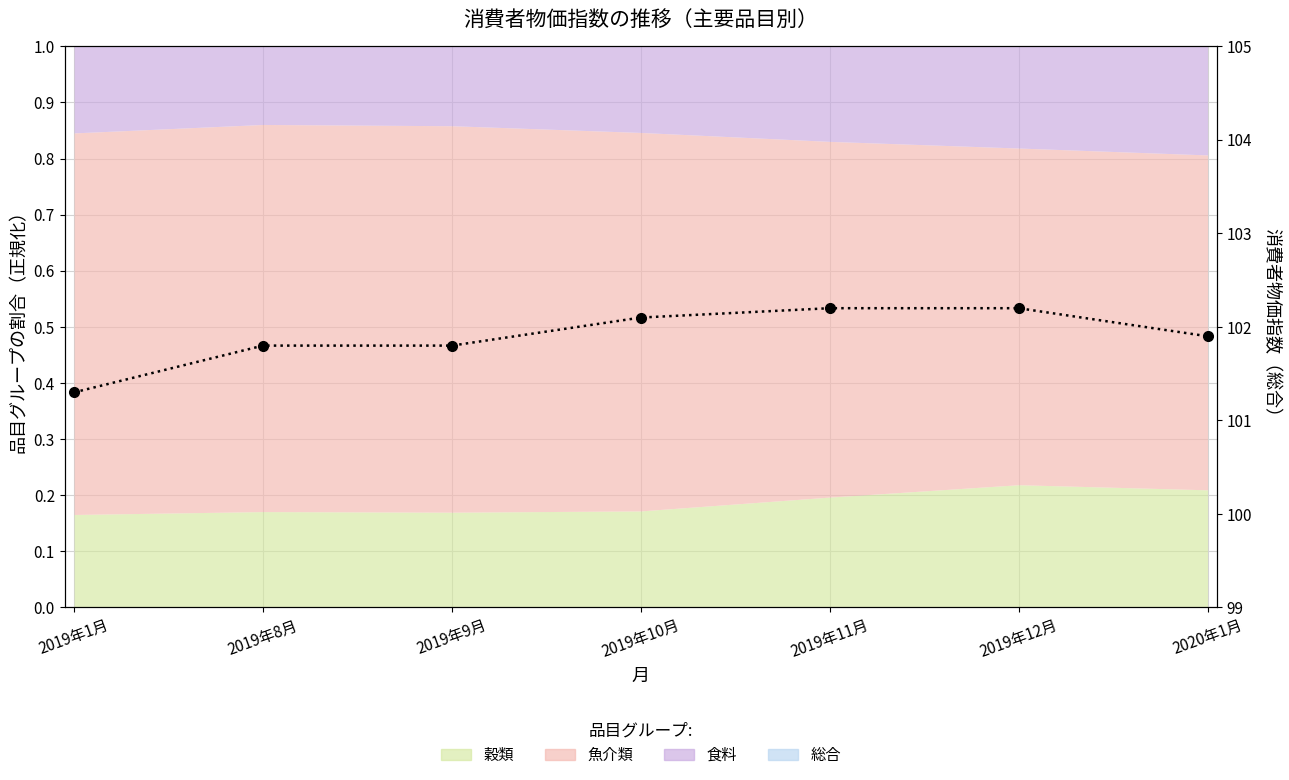

Rank the categories by value from highest to lowest.

2019年11月, 2019年12月, 2019年10月, 2020年1月, 2019年8月, 2019年9月, 2019年1月